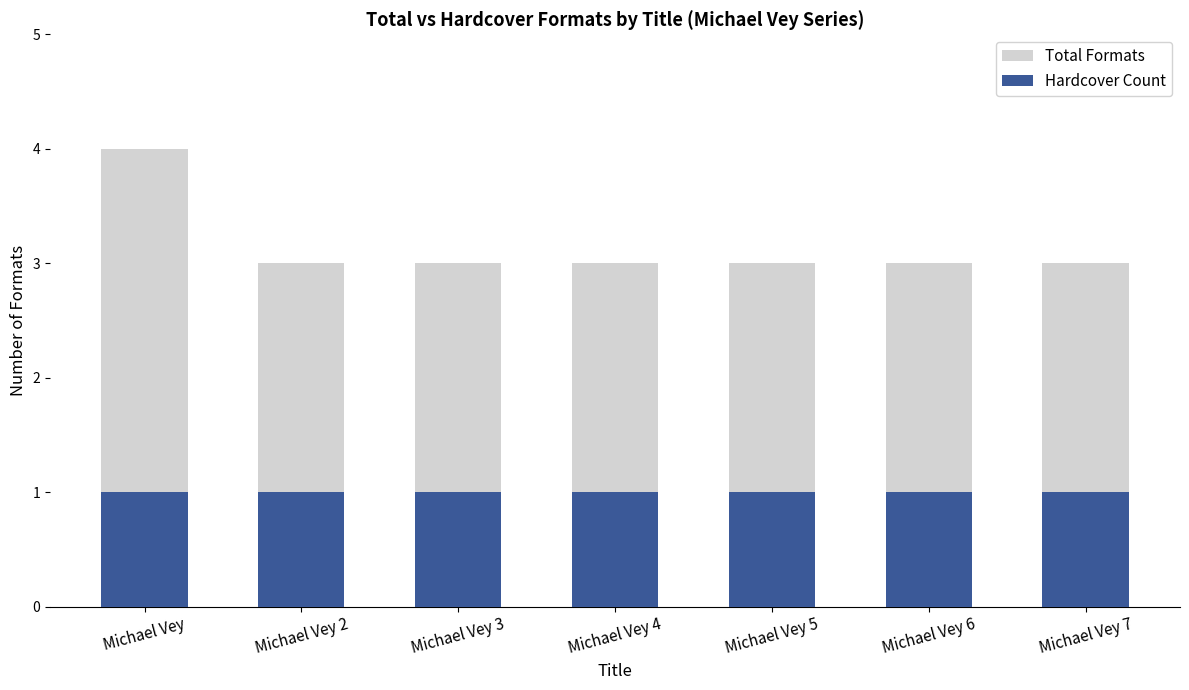

What is the lowest value of the Hardcover Count series?

1